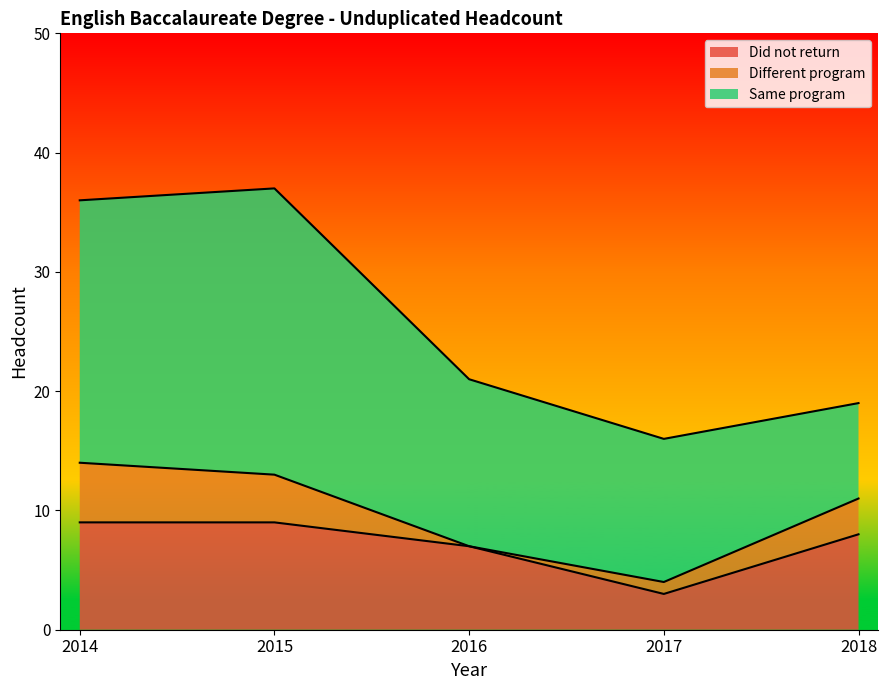

Rank the categories by Different program value from highest to lowest.

2014, 2015, 2018, 2017, 2016